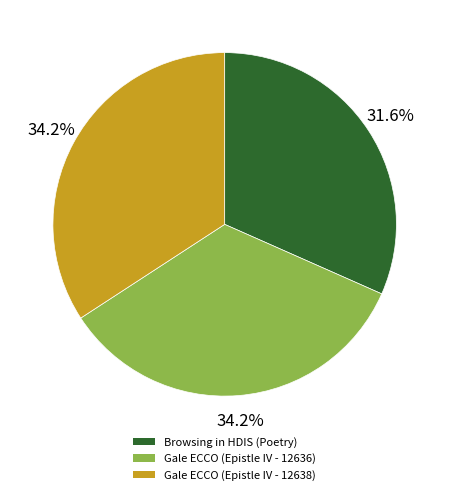

Combined, what portion of the pie is Gale ECCO (Epistle IV - 12638) and Gale ECCO (Epistle IV - 12636)?

68.4%